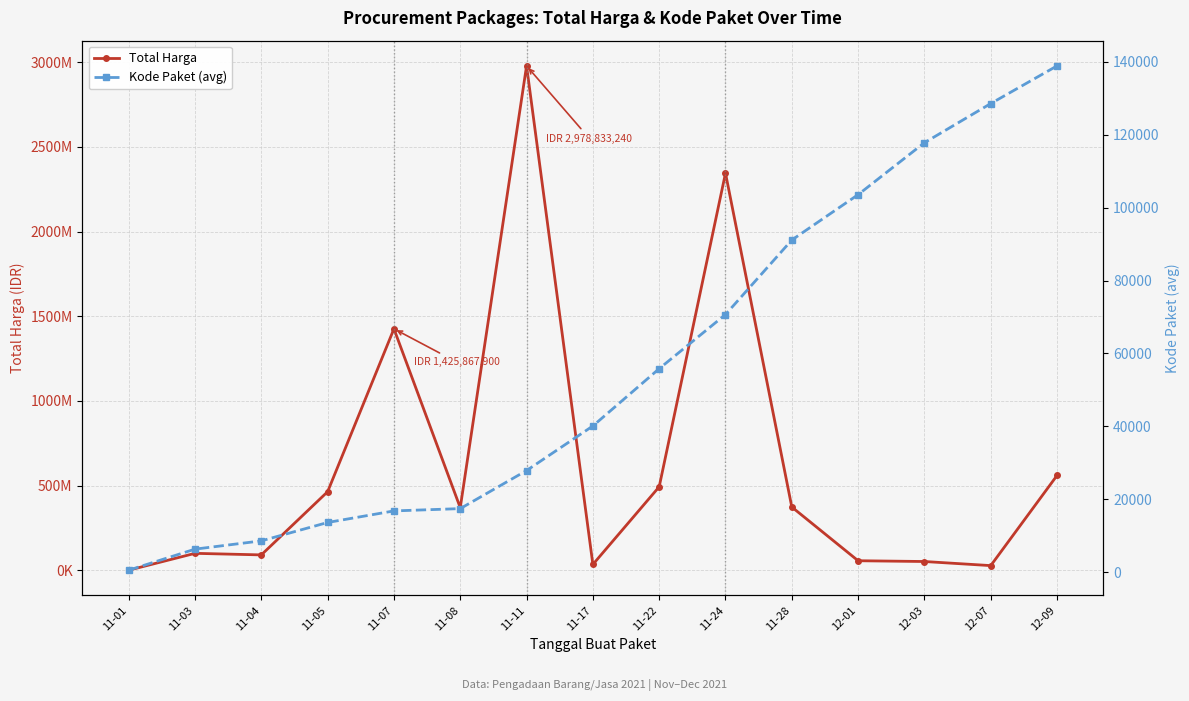

The value of Total Harga at 11-08 is 369385800.0. True or false?

True